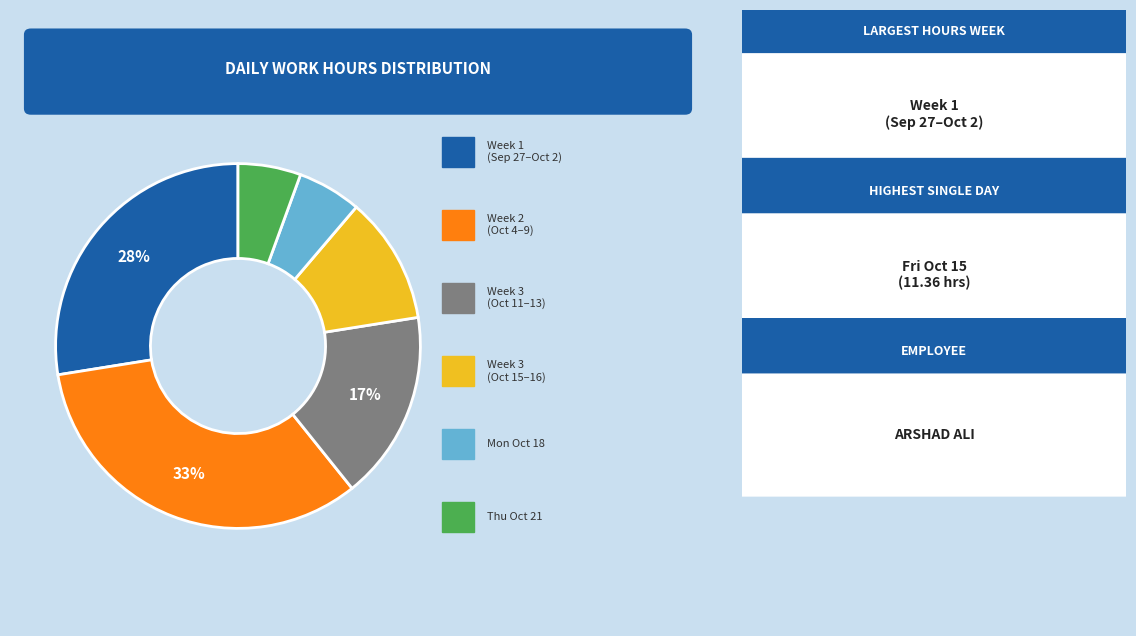

To the nearest percent, what is the average slice percentage?

17%